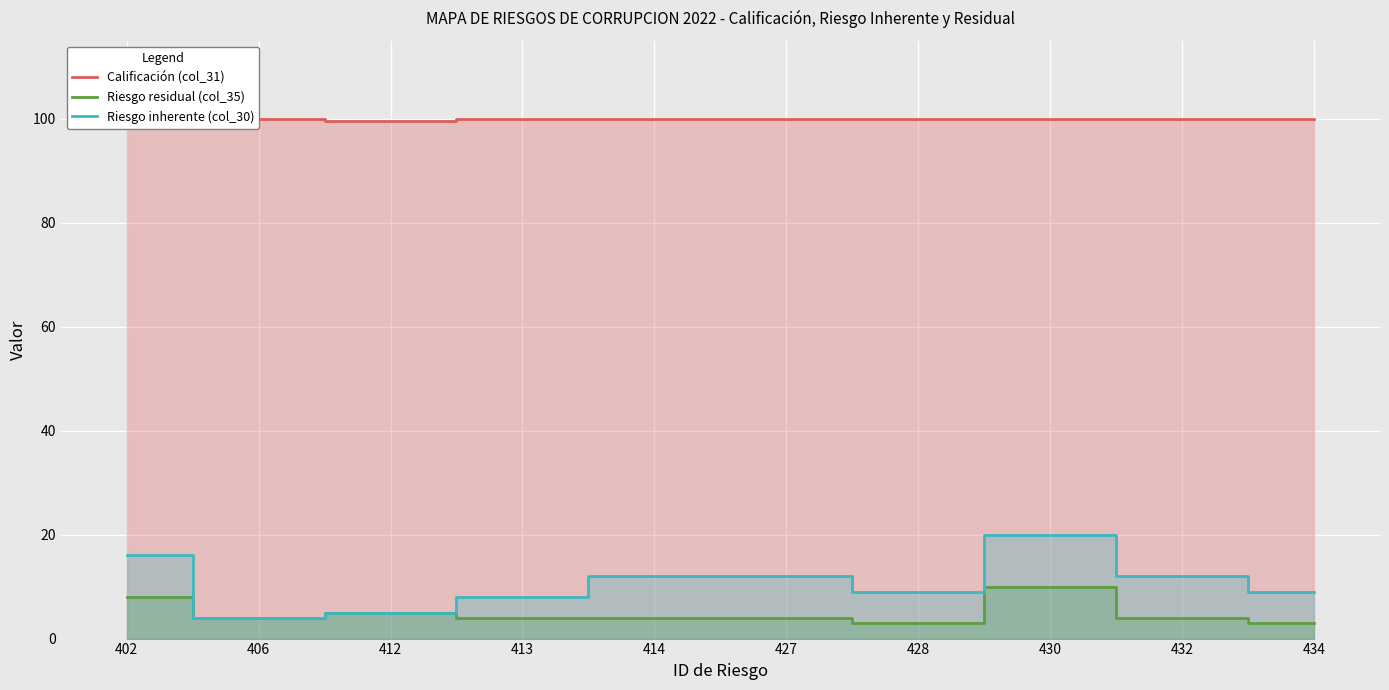

What is the sum of the Riesgo inherente (col_30) values at 414 and 432?

24